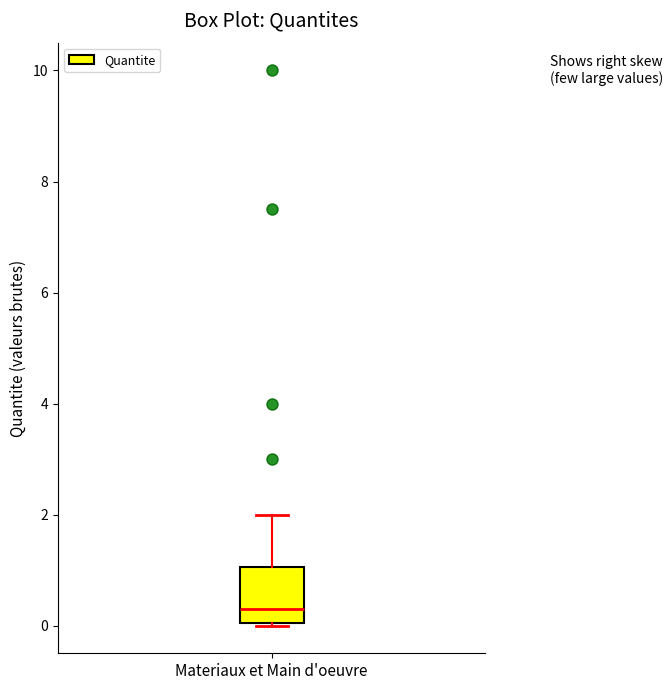

Read this box plot against the y-axis: the position of the median line, the range covered by the box, and the ends of both whiskers. The values are not printed on the chart, so give them approximately, as read against the axis.

median 0.4, box 0.0 to 1.0, whiskers 0.0 to 2.0